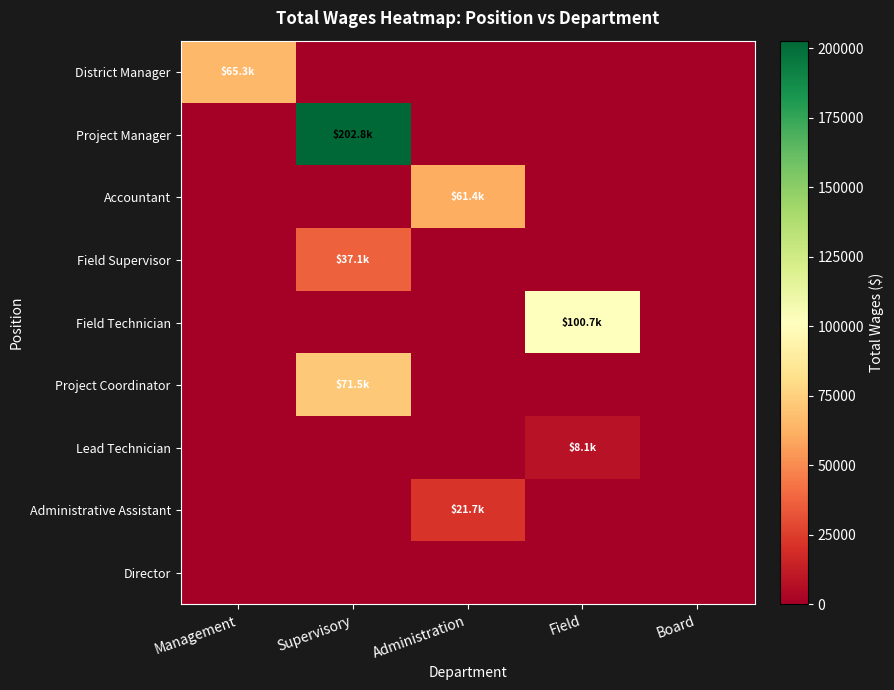

Reading left to right, what are all the values shown in this chart?

District Manager: Management=65326	Supervisory=0	Administration=0	Field=0	Board=0
Project Manager: Management=0	Supervisory=202814	Administration=0	Field=0	Board=0
Accountant: Management=0	Supervisory=0	Administration=61431	Field=0	Board=0
Field Supervisor: Management=0	Supervisory=37116	Administration=0	Field=0	Board=0
Field Technician: Management=0	Supervisory=0	Administration=0	Field=100679	Board=0
Project Coordinator: Management=0	Supervisory=71451	Administration=0	Field=0	Board=0
Lead Technician: Management=0	Supervisory=0	Administration=0	Field=8102	Board=0
Administrative Assistant: Management=0	Supervisory=0	Administration=21706	Field=0	Board=0
Director: Management=0	Supervisory=0	Administration=0	Field=0	Board=0